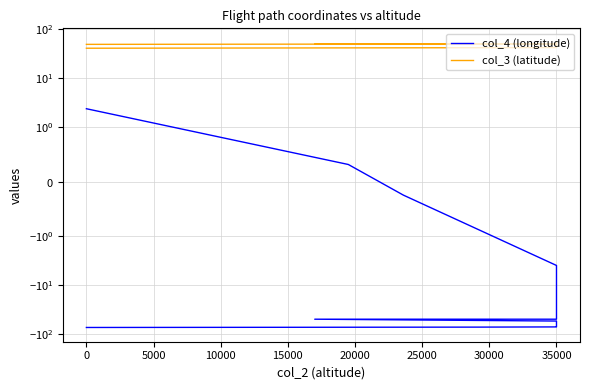

Does the chart have visible grid lines?

Yes